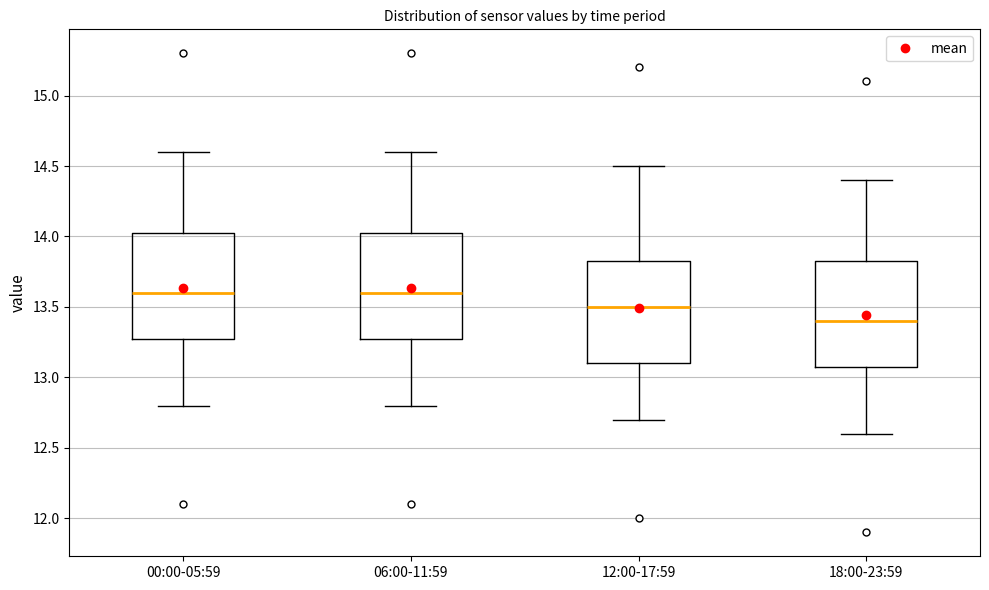

Reading left to right, read every box against the y-axis: the position of its median line, the range the box covers, and the ends of its whiskers. The values are not printed on the chart, so give them approximately, as read against the axis.

00:00-05:59: median 13.60, box 13.30 to 14.05, whiskers 12.80 to 14.60
06:00-11:59: median 13.60, box 13.30 to 14.05, whiskers 12.80 to 14.60
12:00-17:59: median 13.50, box 13.10 to 13.85, whiskers 12.70 to 14.50
18:00-23:59: median 13.40, box 13.10 to 13.85, whiskers 12.60 to 14.40